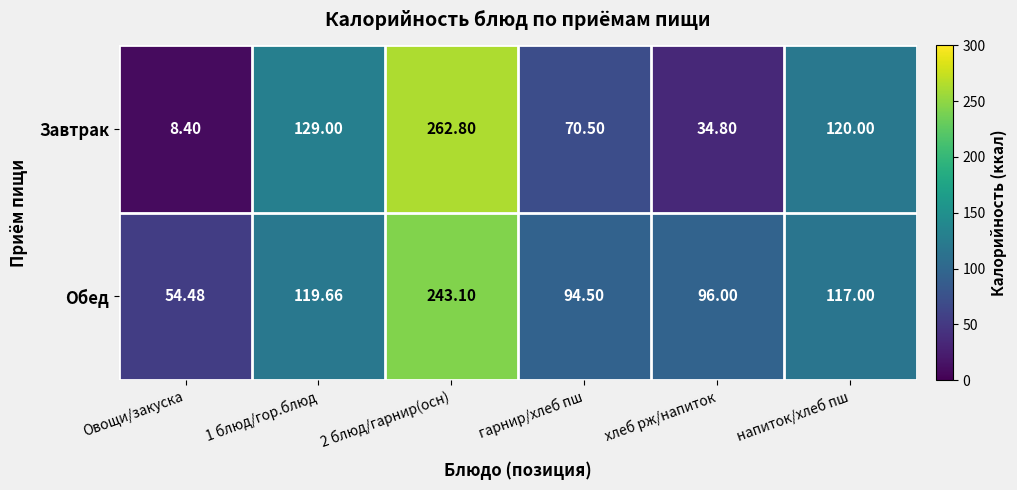

List the series in order of their overall mean, highest first.

Обед, Завтрак